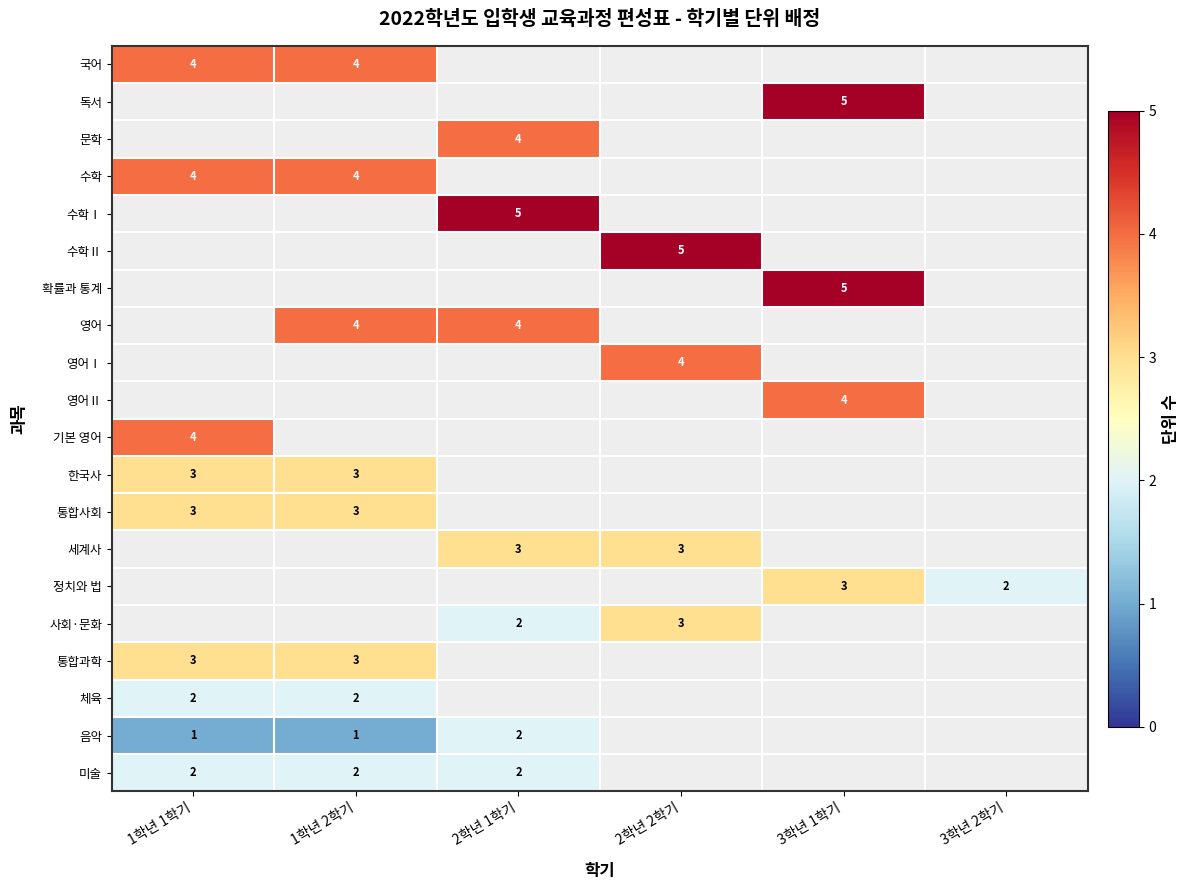

True or false: 세계사 has a value of 3 at 2학년 2학기.

True